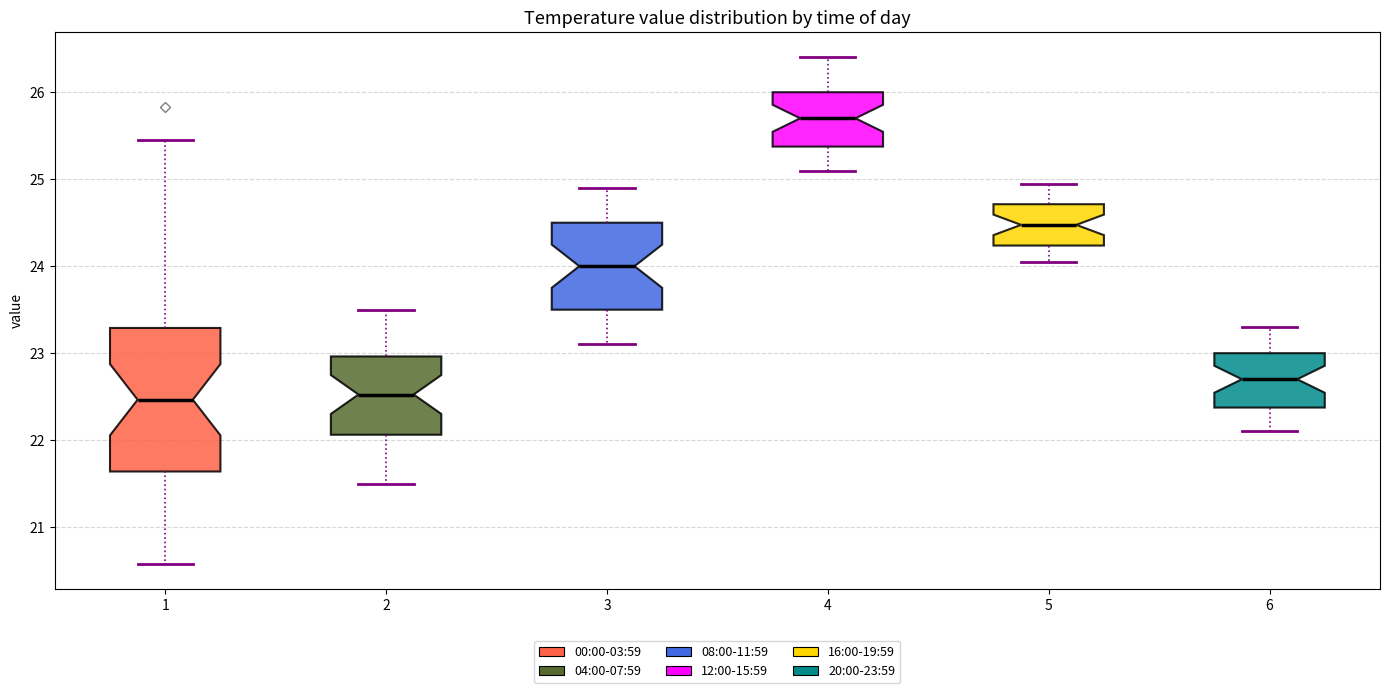

Comparing the boxes themselves (not the whiskers), which one is the tallest?

1